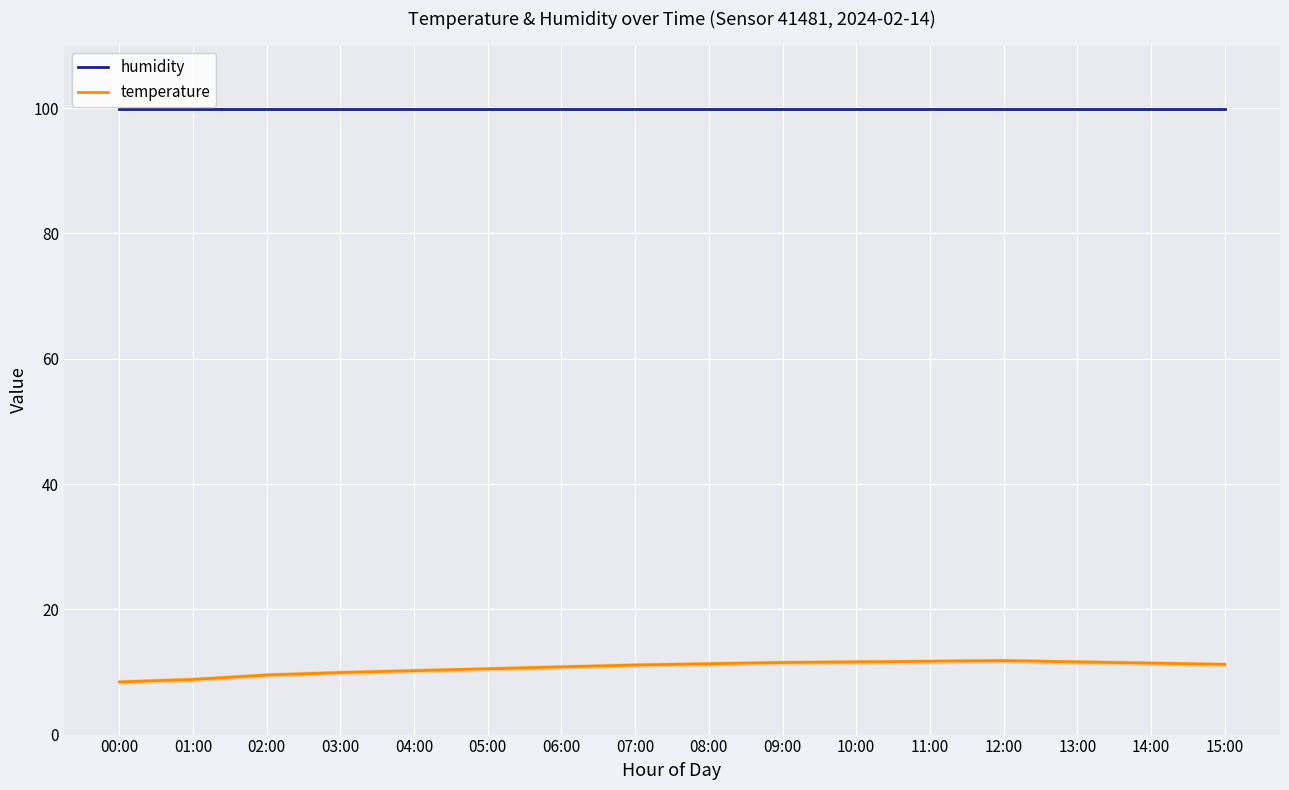

What is the spread (max minus min) of values at 11:00?

88.2